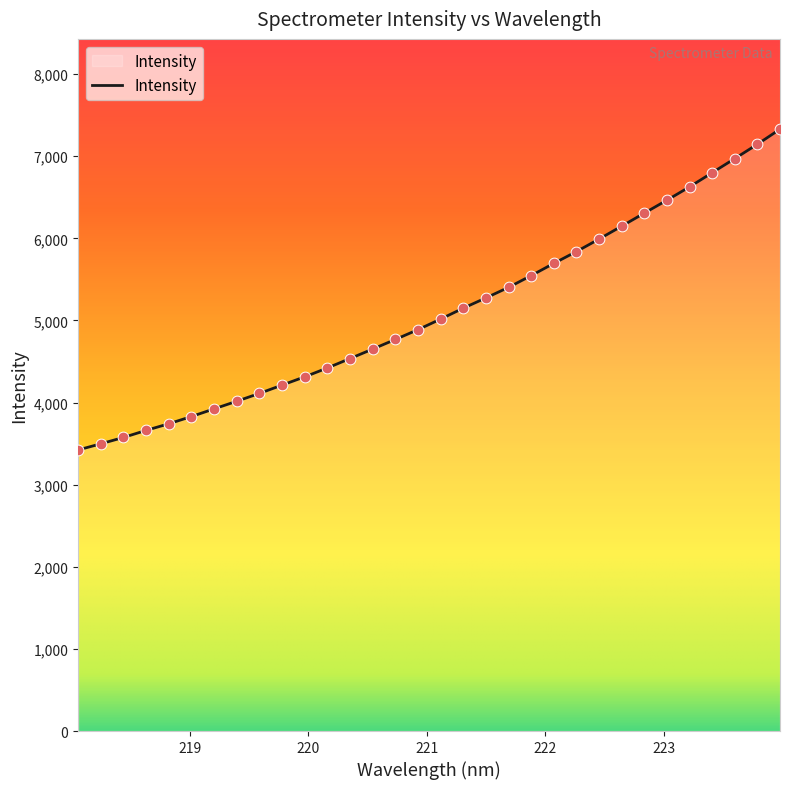

What is the minimum value shown in the chart?

3423.3